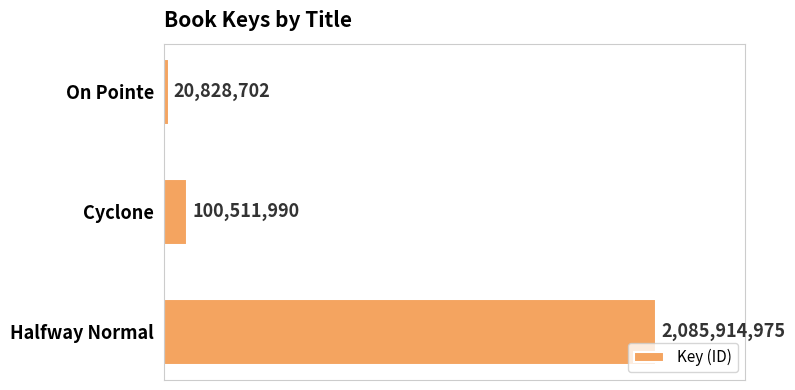

Is it true that the value at Cyclone is 100511990?

True